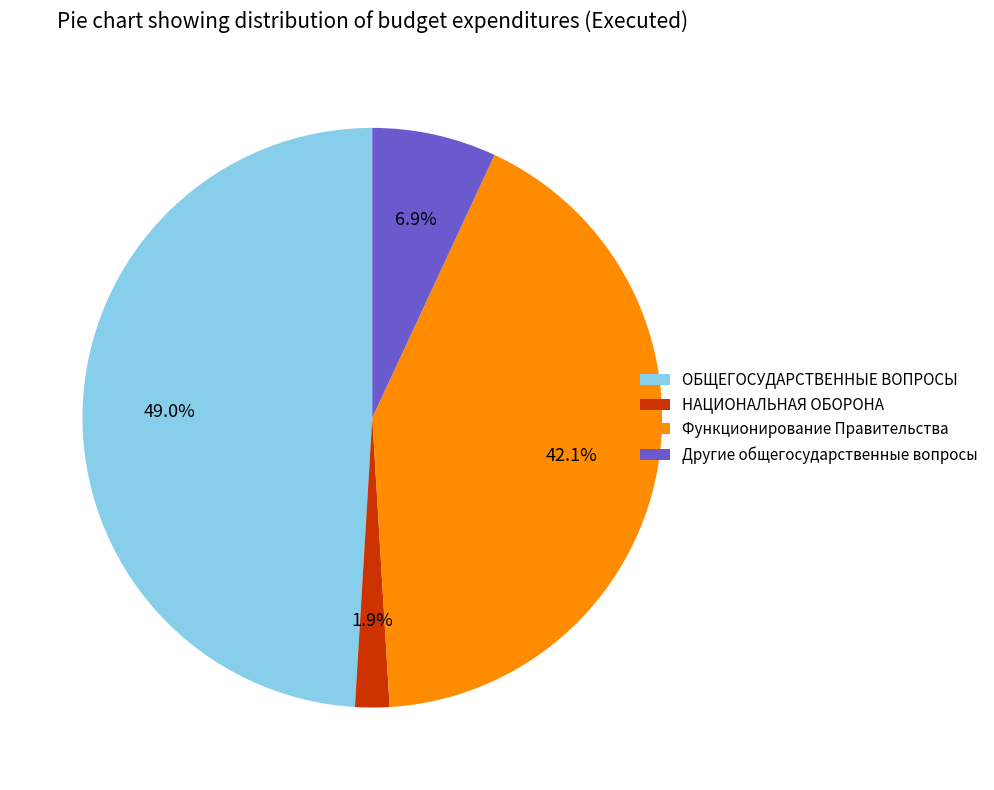

Which category has the smallest portion of the pie?

НАЦИОНАЛЬНАЯ ОБОРОНА